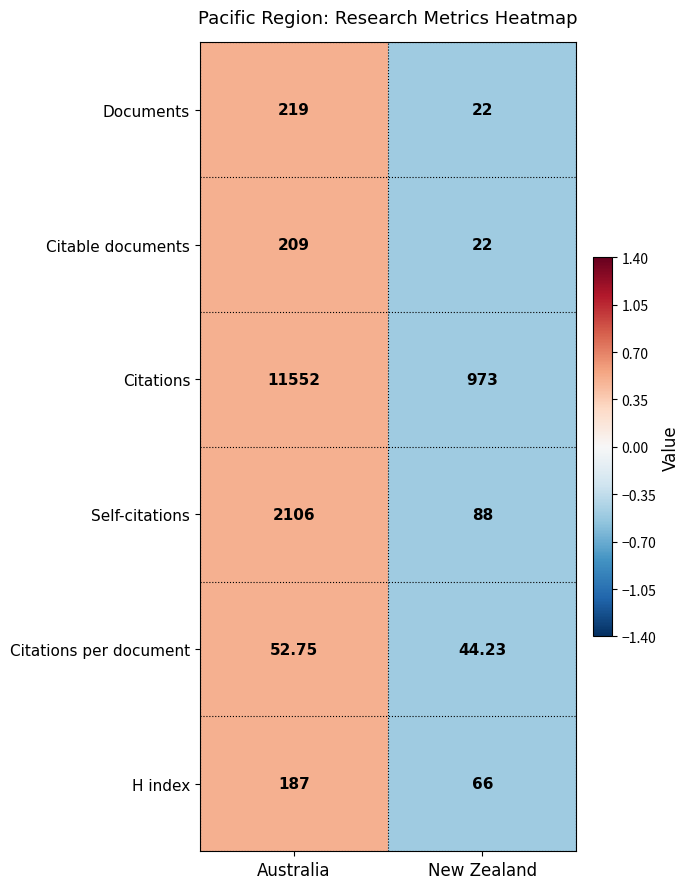

Which series has the largest total across all categories?

Citations